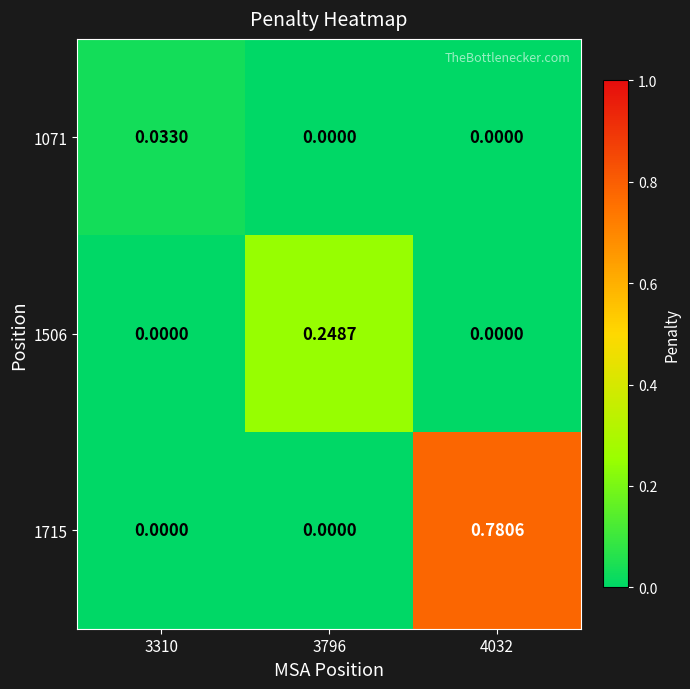

Is the value of 1506 at 3796 greater than the value of 1071 at 3310?

Yes